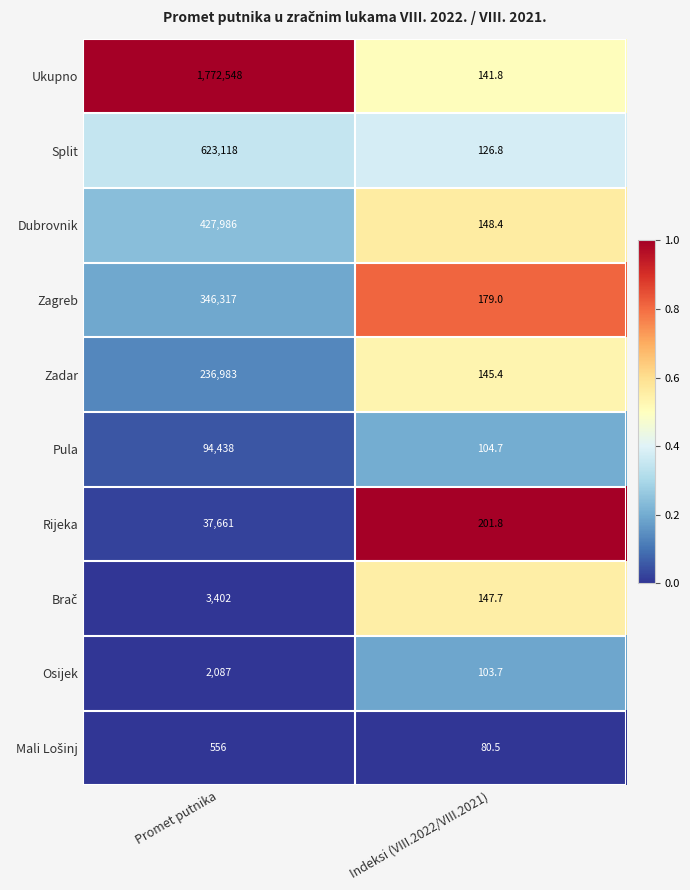

What is the spread (max minus min) of values at Indeksi (VIII.2022/VIII.2021)?

121.3